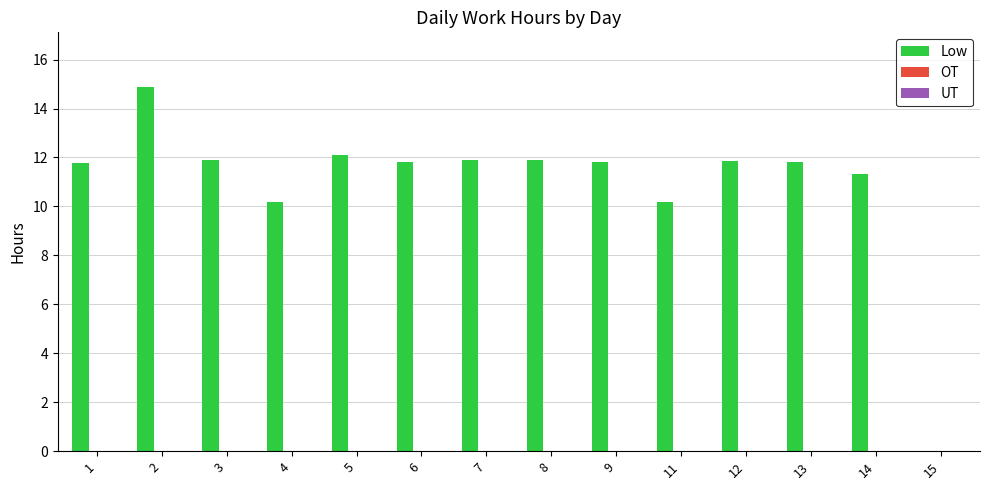

What is the sum of all values?

153.5